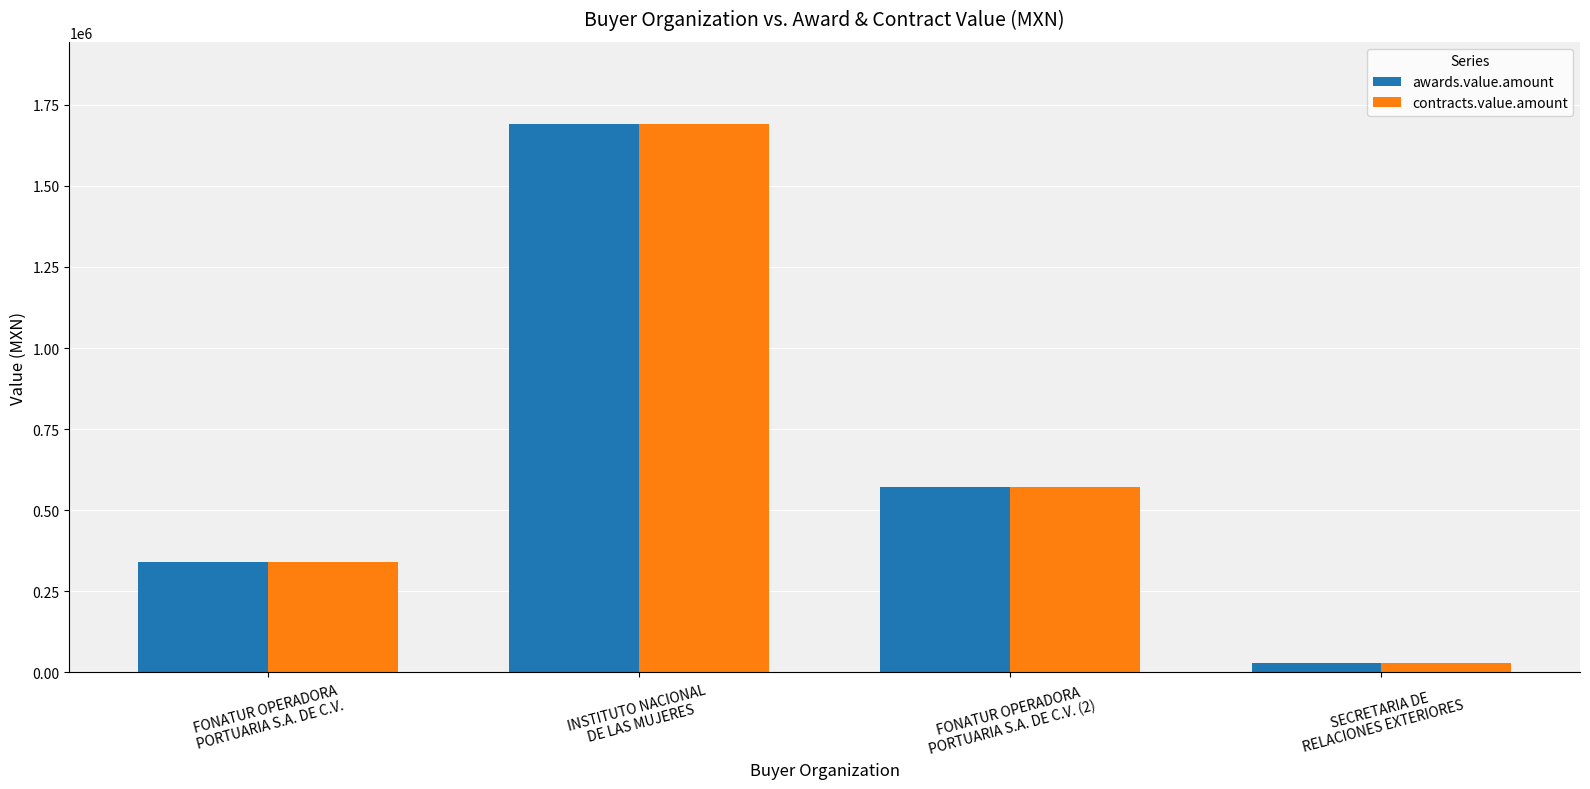

What is the maximum value shown in the chart?

1690261.7